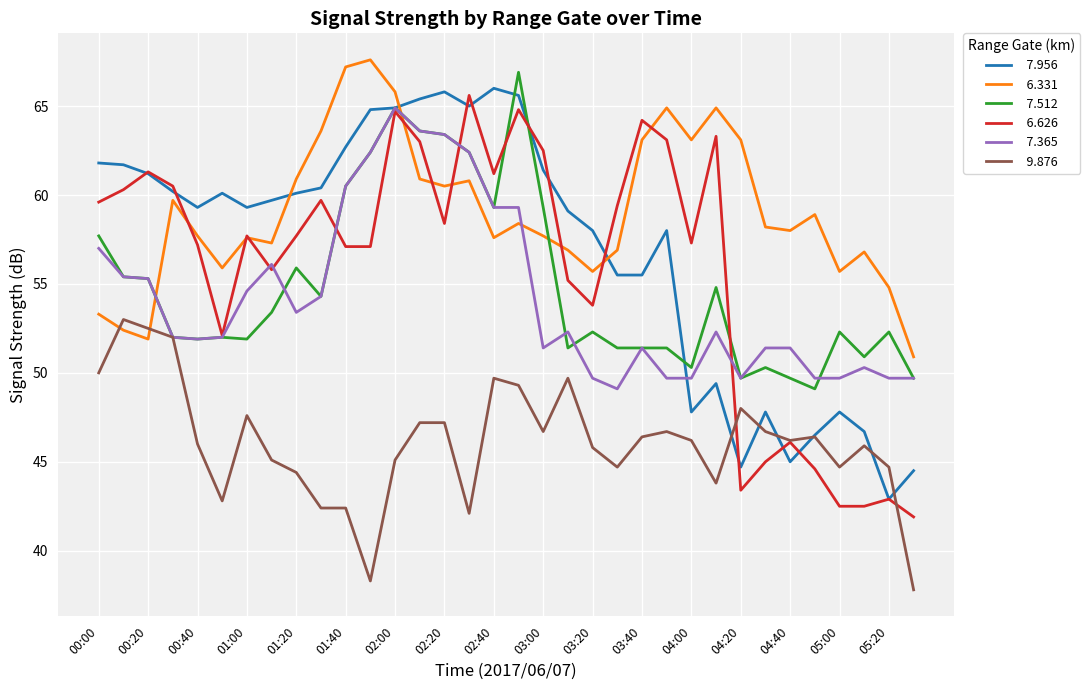

What is the minimum value shown in the chart?

37.8